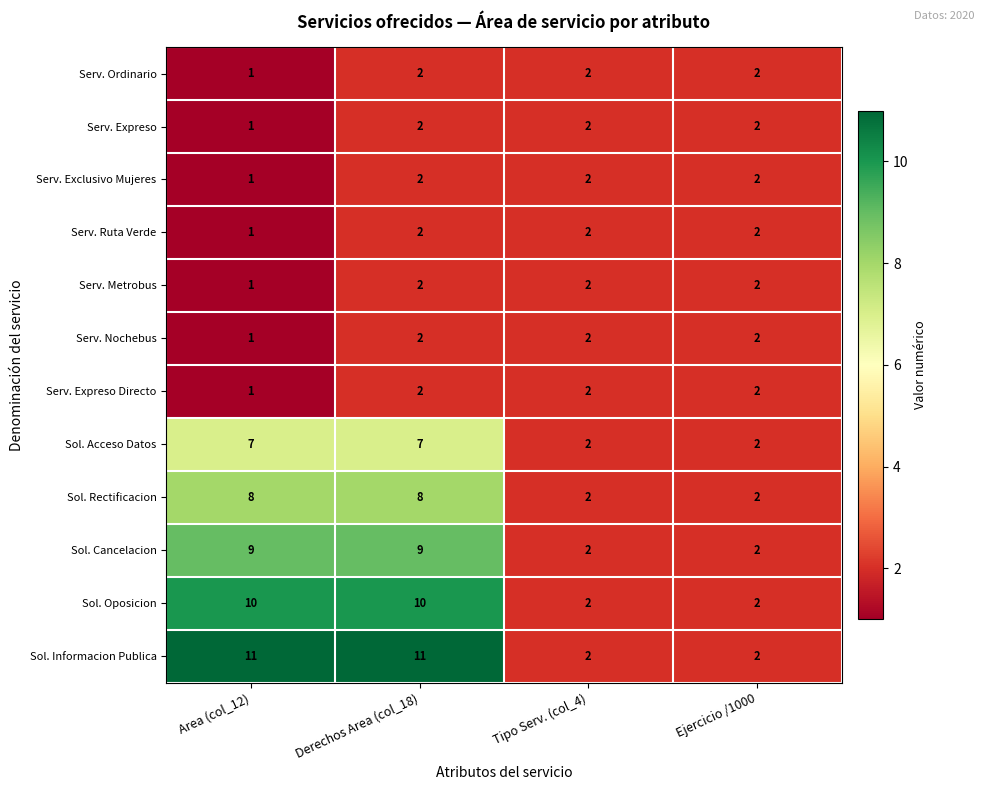

True or false: Serv. Nochebus has a value of 2 at Tipo Serv. (col_4).

True